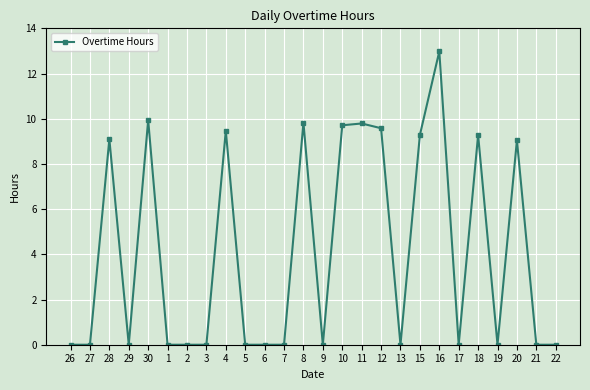

What is the difference between the second highest and minimum values?

9.9